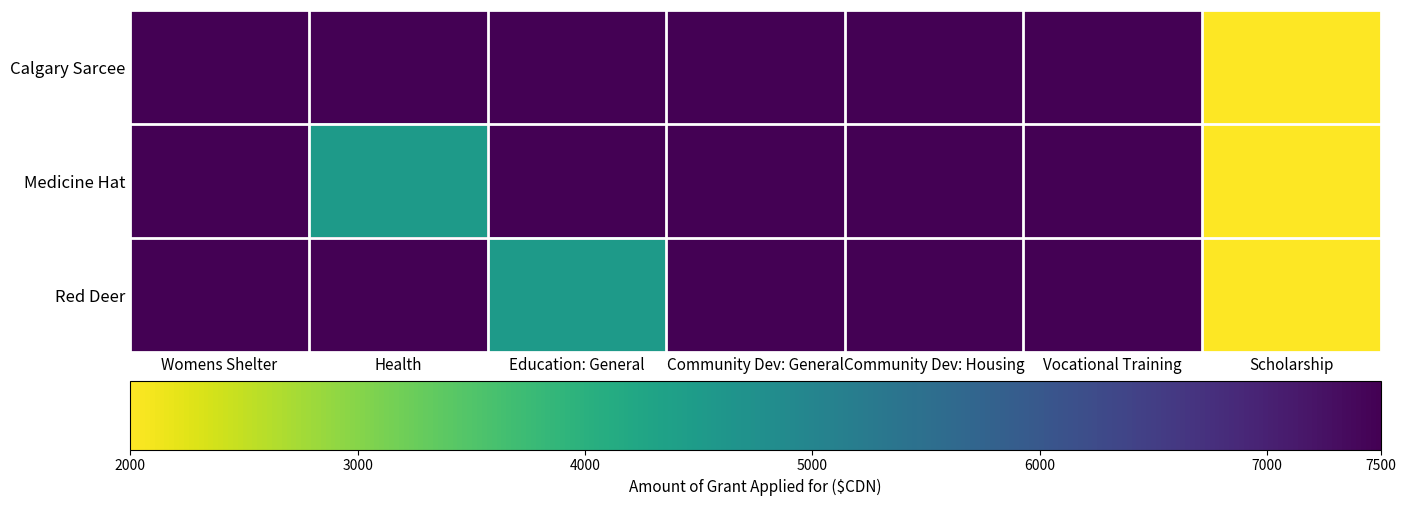

Reading right to left, what are all the values shown in this chart?

Calgary Sarcee: Scholarship=2000	Vocational Training=7500	Community Dev: Housing=7500	Community Dev: General=7500	Education: General=7500	Health=7500	Womens Shelter=7500
Medicine Hat: Scholarship=2000	Vocational Training=7500	Community Dev: Housing=7500	Community Dev: General=7500	Education: General=7500	Health=4500	Womens Shelter=7500
Red Deer: Scholarship=2000	Vocational Training=7500	Community Dev: Housing=7500	Community Dev: General=7500	Education: General=4500	Health=7500	Womens Shelter=7500